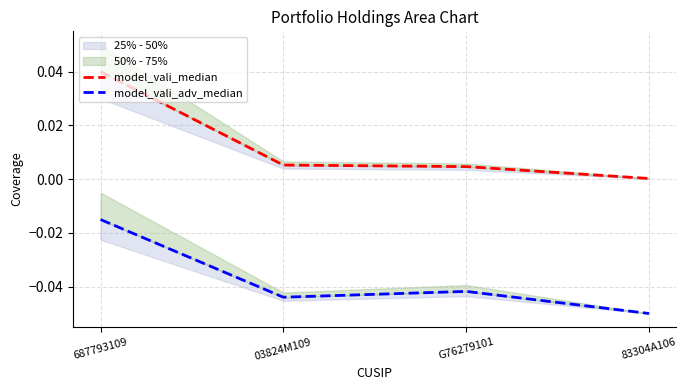

Between 687793109 and 03824M109, which series saw the biggest shift?

model_vali_median